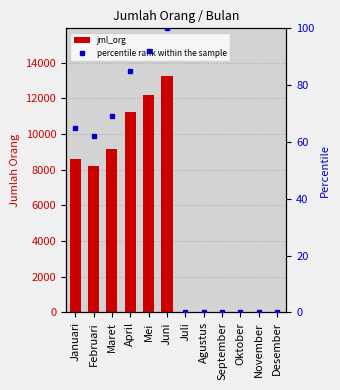

At which category does the chart reach its peak across all series?

Juni